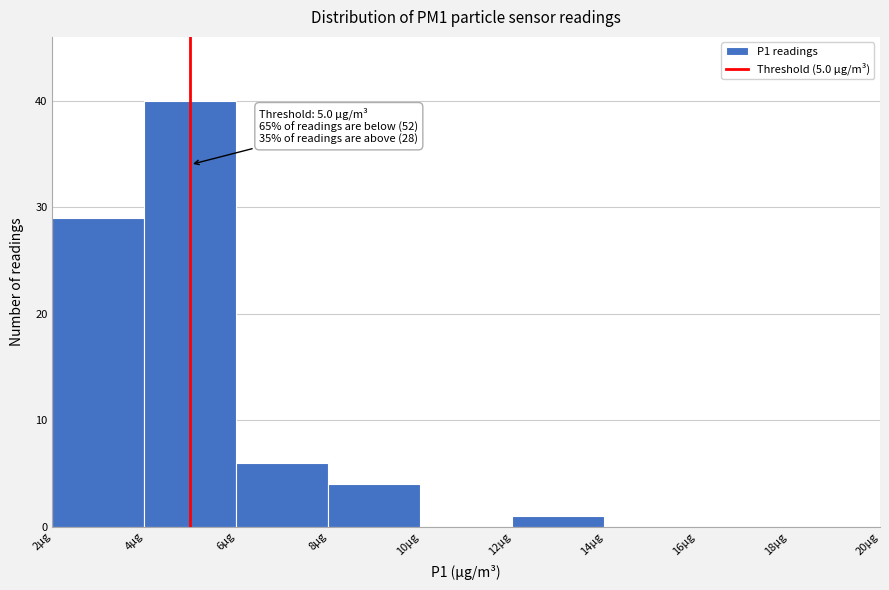

Over which range of the x-axis is the bar tallest?

4 to 6